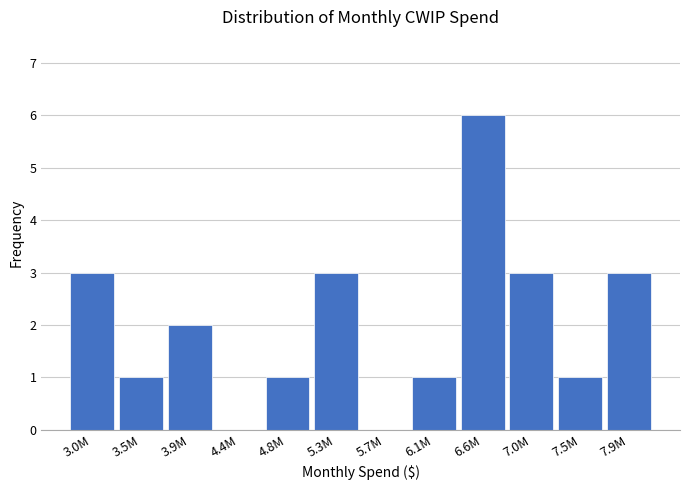

Reading left to right, transcribe all the data shown in this chart.

3.0M=3	3.5M=1	3.9M=2	4.4M=0	4.8M=1	5.3M=3	5.7M=0	6.1M=1	6.6M=6	7.0M=3	7.5M=1	7.9M=3